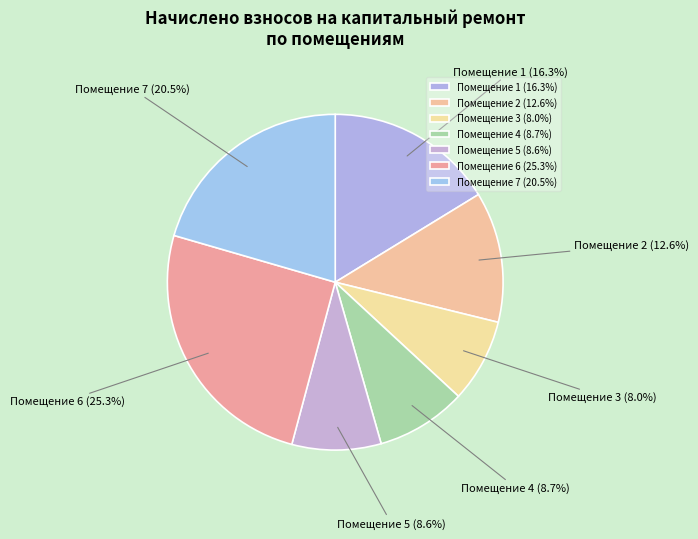

Does Помещение 2 (12.6%) account for over 50% of the chart?

No